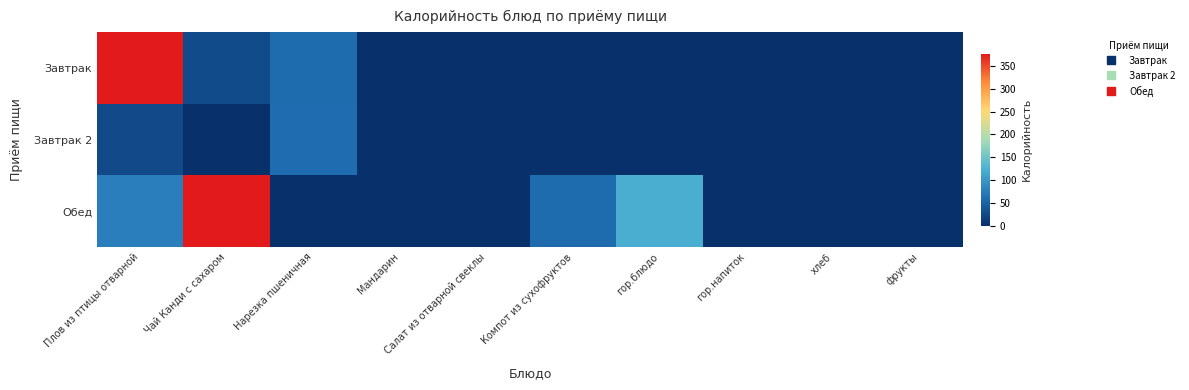

List the series in order of their overall mean, lowest first.

Завтрак 2, Завтрак, Обед